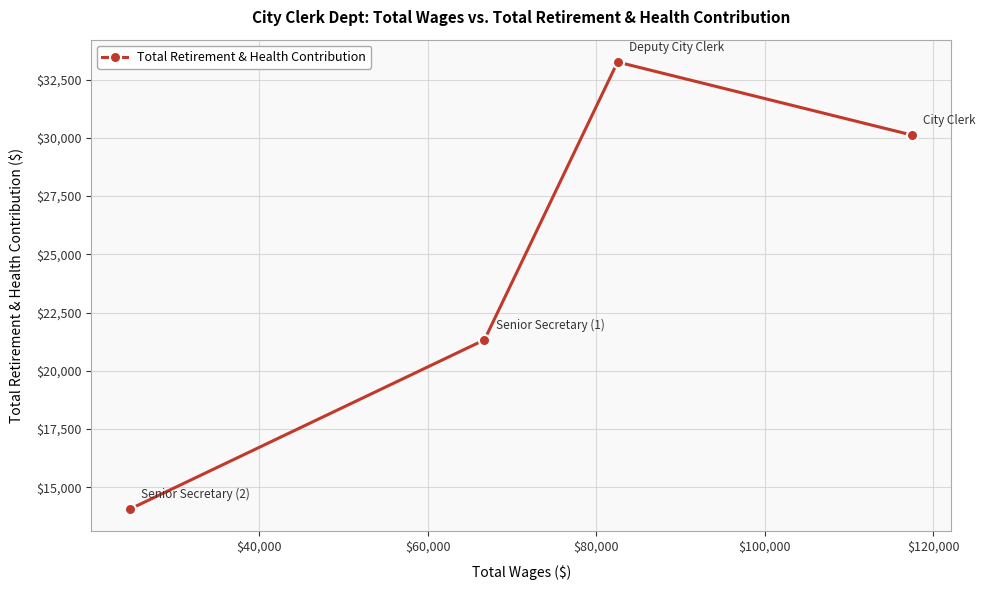

What is the value of the 1st point from the left?

14071